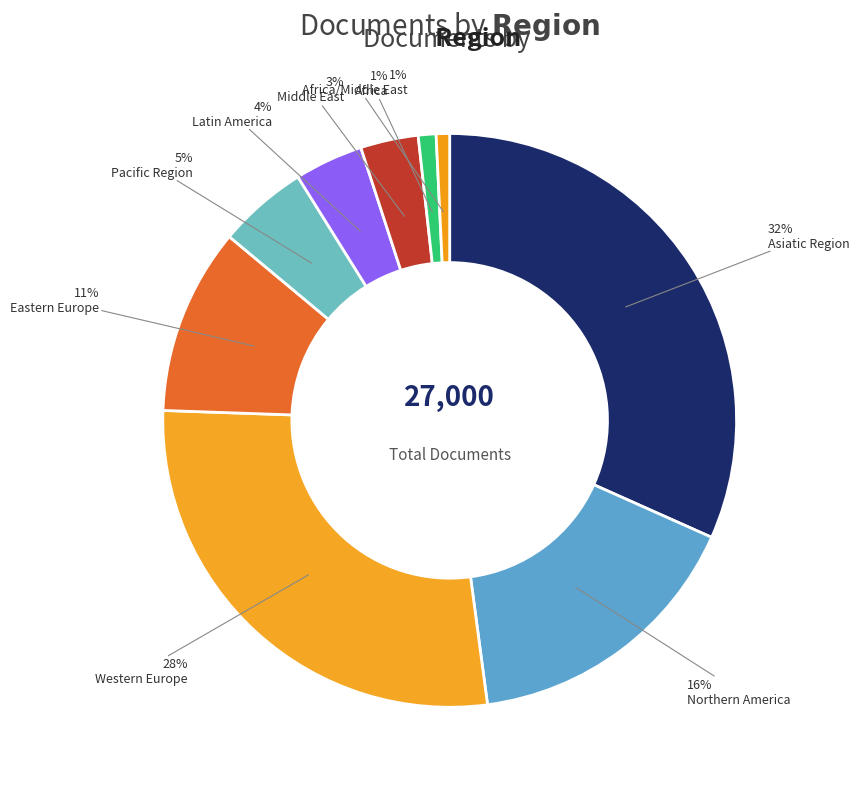

How many segments does this pie chart have?

9